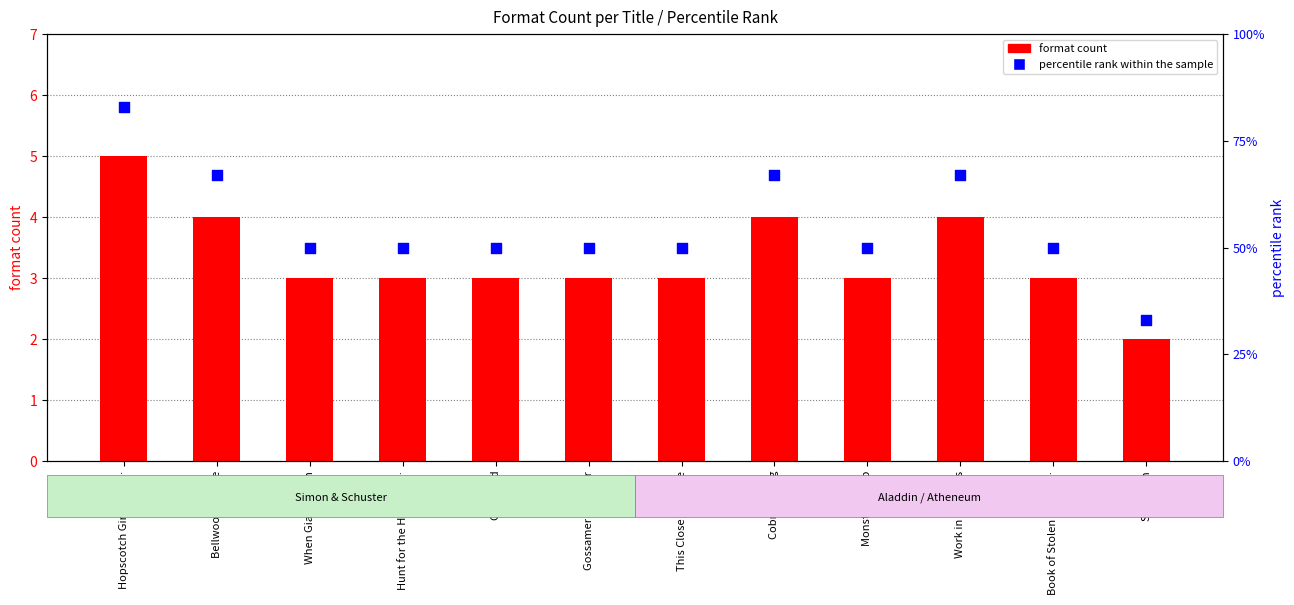

Which series contains the lowest Y value?

format count